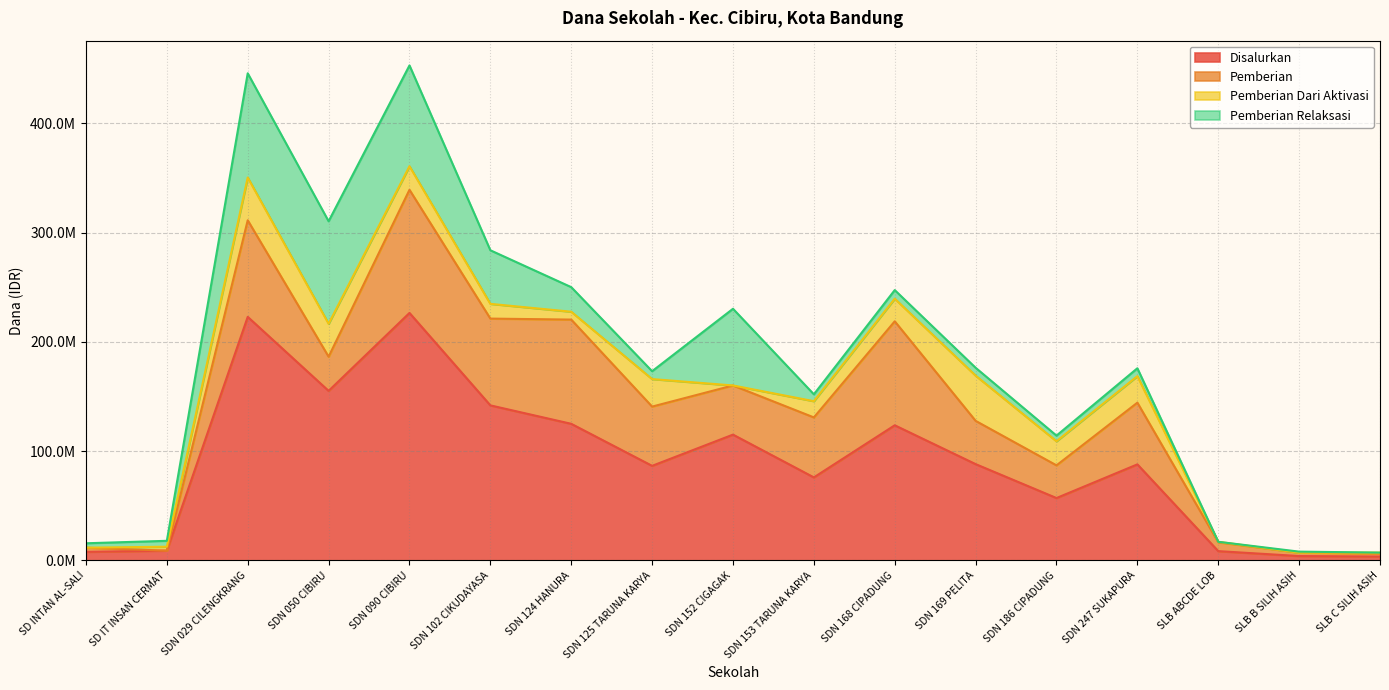

What is the total value across all series at SDN 168 CIPADUNG?

247500000